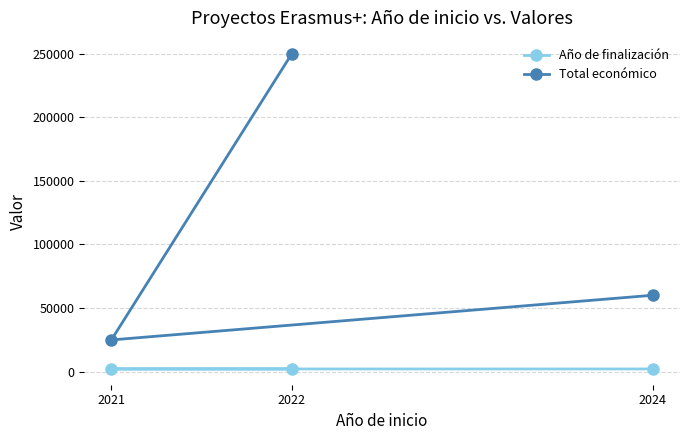

Rank the series by their average value, from lowest to highest.

Año de finalización, Total económico